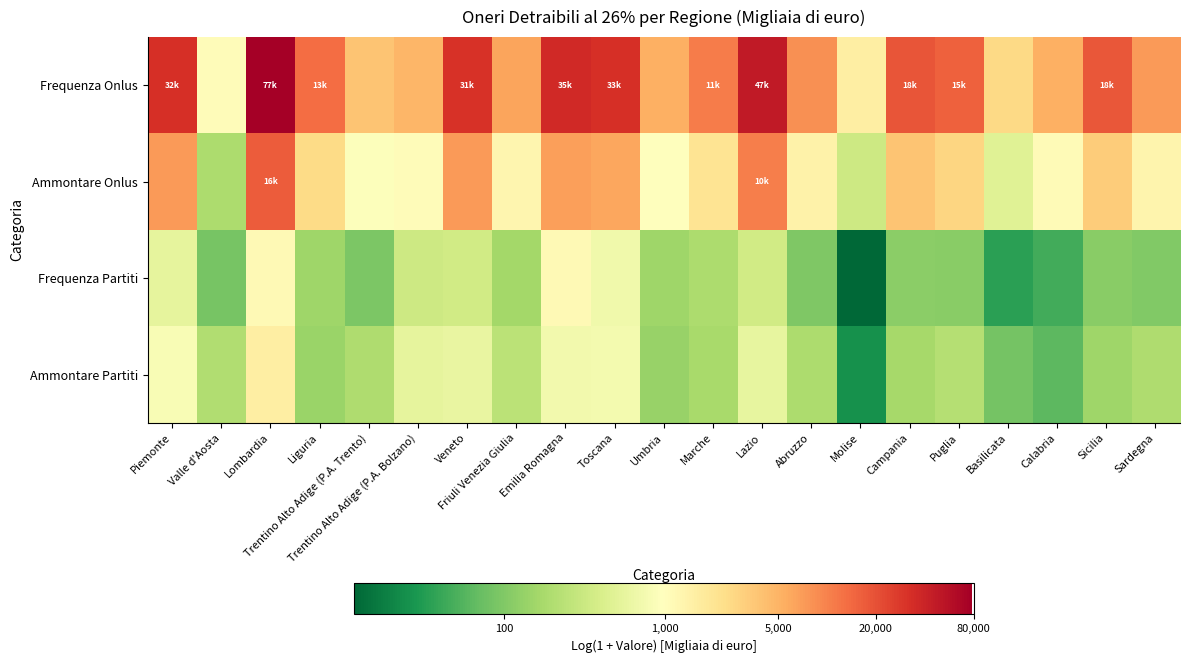

At which category is the sum across all series the highest?

Lombardia